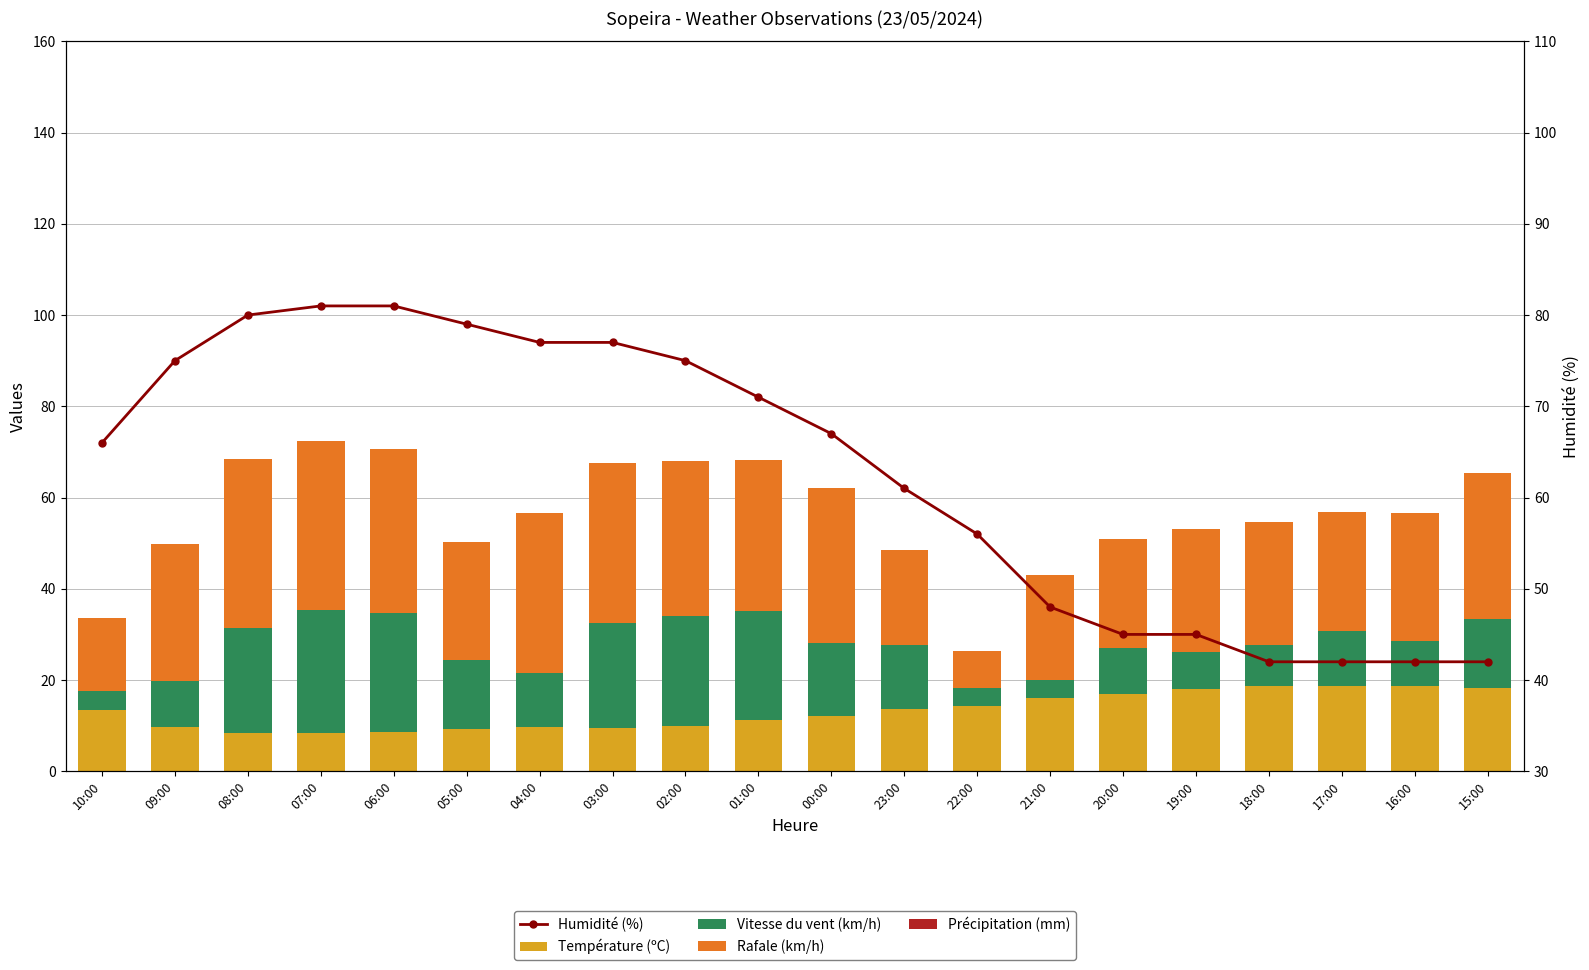

Reading left to right, transcribe all the data shown in this chart.

Température (ºC): 10:00=13.5	09:00=9.8	08:00=8.4	07:00=8.3	06:00=8.7	05:00=9.3	04:00=9.6	03:00=9.5	02:00=10.0	01:00=11.2	00:00=12.2	23:00=13.6	22:00=14.3	21:00=16.1	20:00=17.0	19:00=18.1	18:00=18.7	17:00=18.8	16:00=18.6	15:00=18.3
Vitesse du vent (km/h): 10:00=4.0	09:00=10.0	08:00=23.0	07:00=27.0	06:00=26.0	05:00=15.0	04:00=12.0	03:00=23.0	02:00=24.0	01:00=24.0	00:00=16.0	23:00=14.0	22:00=4.0	21:00=4.0	20:00=10.0	19:00=8.0	18:00=9.0	17:00=12.0	16:00=10.0	15:00=15.0
Rafale (km/h): 10:00=16.0	09:00=30.0	08:00=37.0	07:00=37.0	06:00=36.0	05:00=26.0	04:00=35.0	03:00=35.0	02:00=34.0	01:00=33.0	00:00=34.0	23:00=21.0	22:00=8.0	21:00=23.0	20:00=24.0	19:00=27.0	18:00=27.0	17:00=26.0	16:00=28.0	15:00=32.0
Précipitation (mm): 10:00=0.0	09:00=0.0	08:00=0.0	07:00=0.0	06:00=0.0	05:00=0.0	04:00=0.0	03:00=0.0	02:00=0.0	01:00=0.0	00:00=0.0	23:00=0.0	22:00=0.0	21:00=0.0	20:00=0.0	19:00=0.0	18:00=0.0	17:00=0.0	16:00=0.0	15:00=0.0
Humidité (%): 10:00=66.0	09:00=75.0	08:00=80.0	07:00=81.0	06:00=81.0	05:00=79.0	04:00=77.0	03:00=77.0	02:00=75.0	01:00=71.0	00:00=67.0	23:00=61.0	22:00=56.0	21:00=48.0	20:00=45.0	19:00=45.0	18:00=42.0	17:00=42.0	16:00=42.0	15:00=42.0